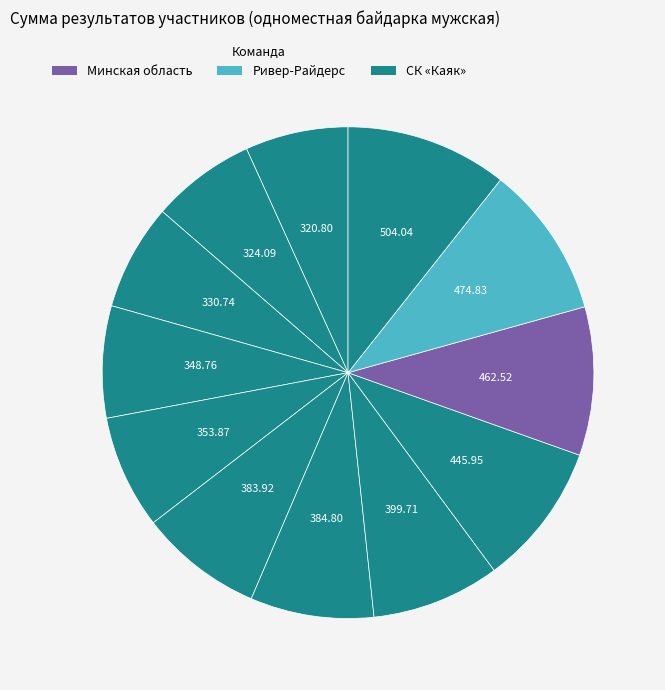

How many slices are in this pie chart?

12